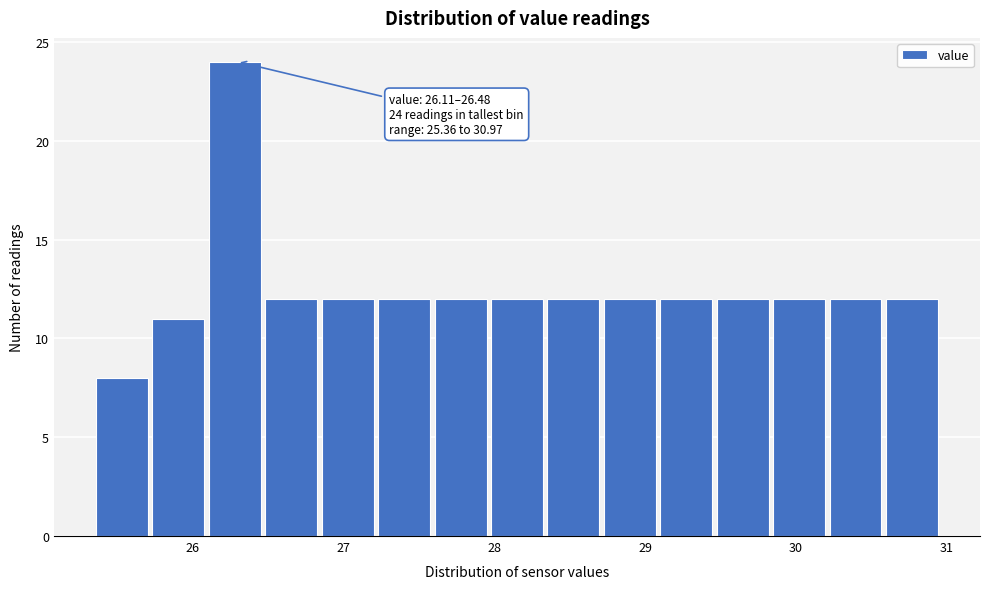

Read against the x-axis, roughly where is the centre of the tallest bar?

26.3